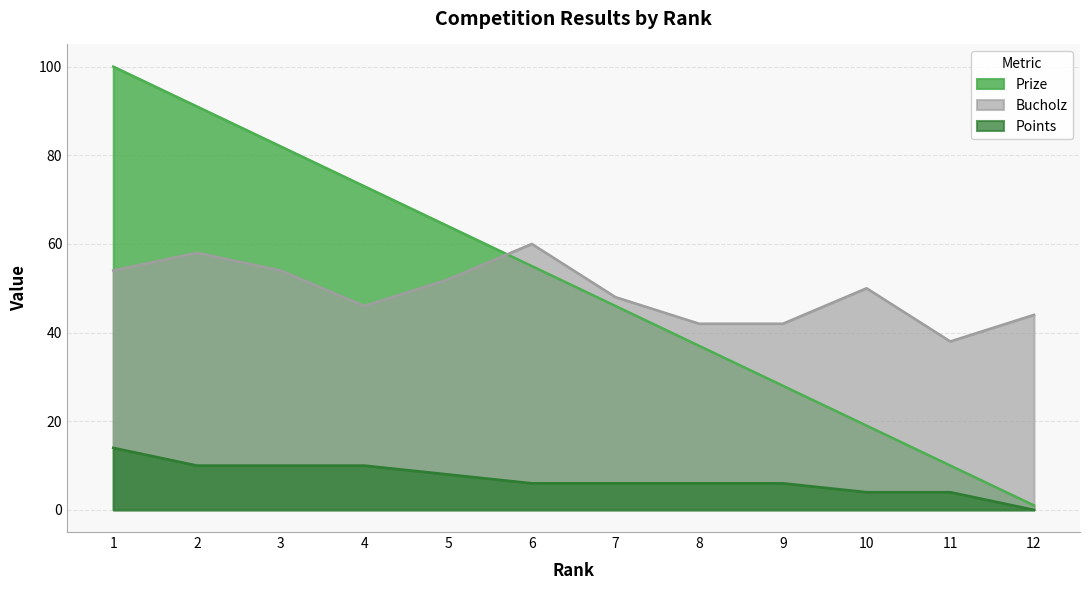

Is it true that Points equals 10 at 2?

True